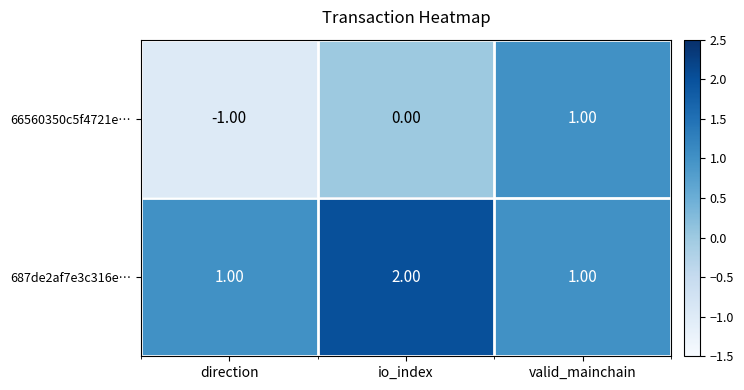

Where is 66560350c5f4721e… nearest to the value 0?

io_index